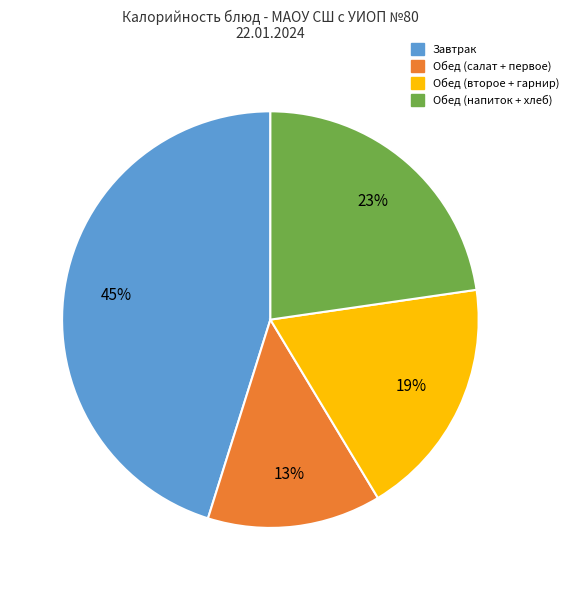

Is there any slice that represents more than half of the pie?

No